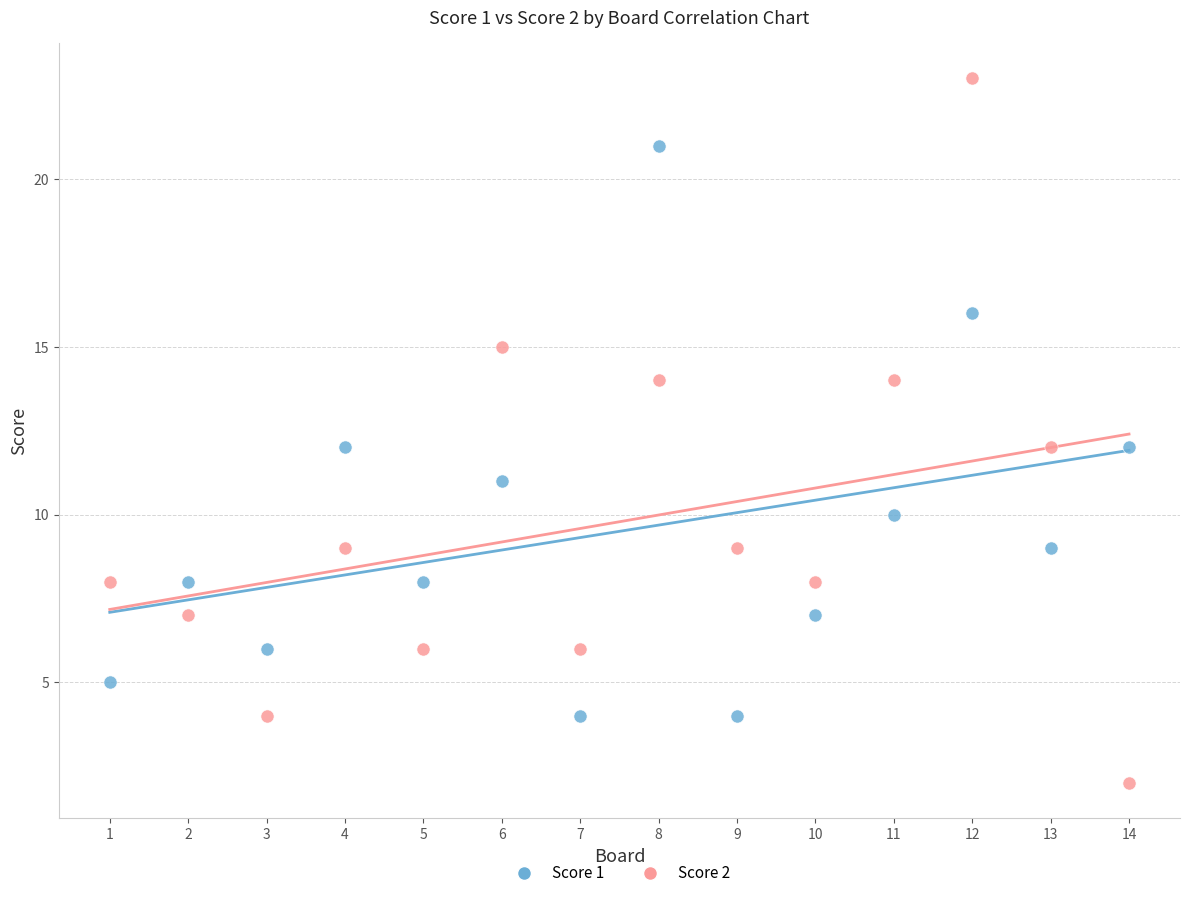

Which series reaches the maximum Y coordinate?

Score 2